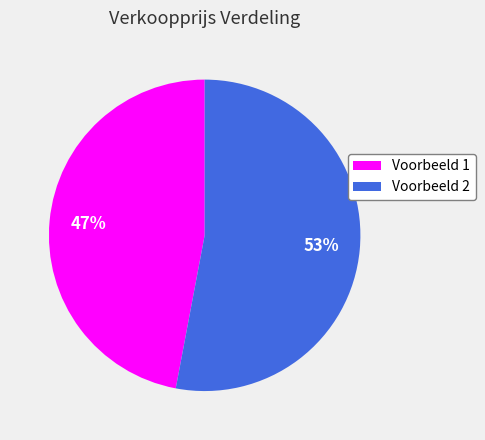

Is Voorbeeld 1 the majority of the pie?

No